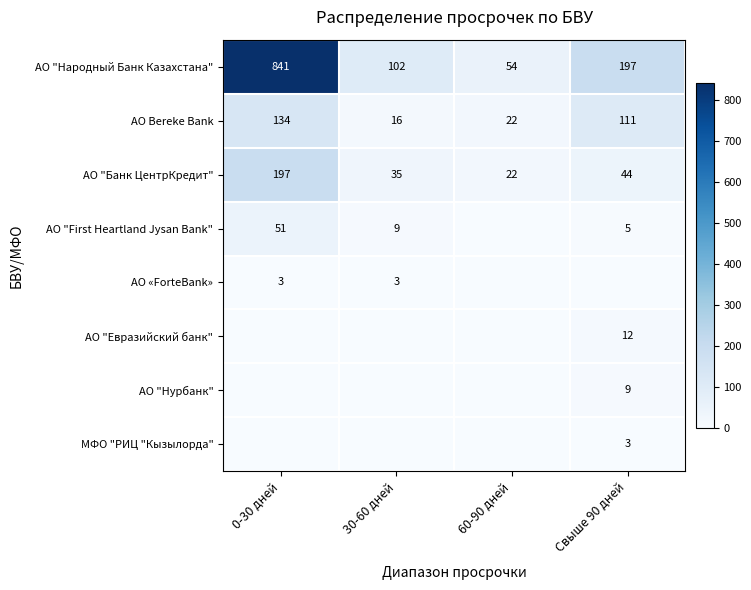

How many data points in АО Bereke Bank are less than 111?

2